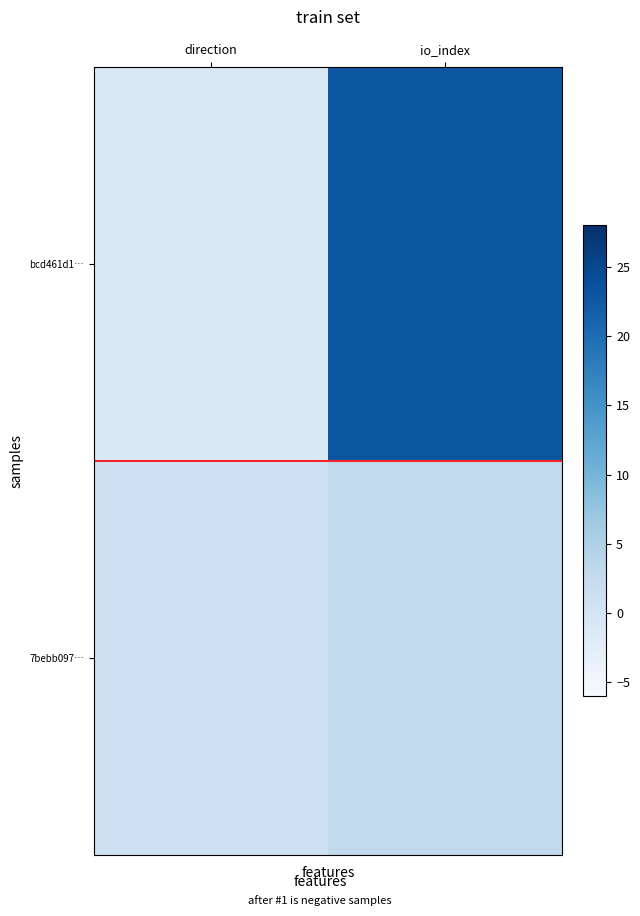

Reading left to right, what are all the values shown in this chart?

bcd461d1…: direction=-1	io_index=23
7bebb097…: direction=1	io_index=3